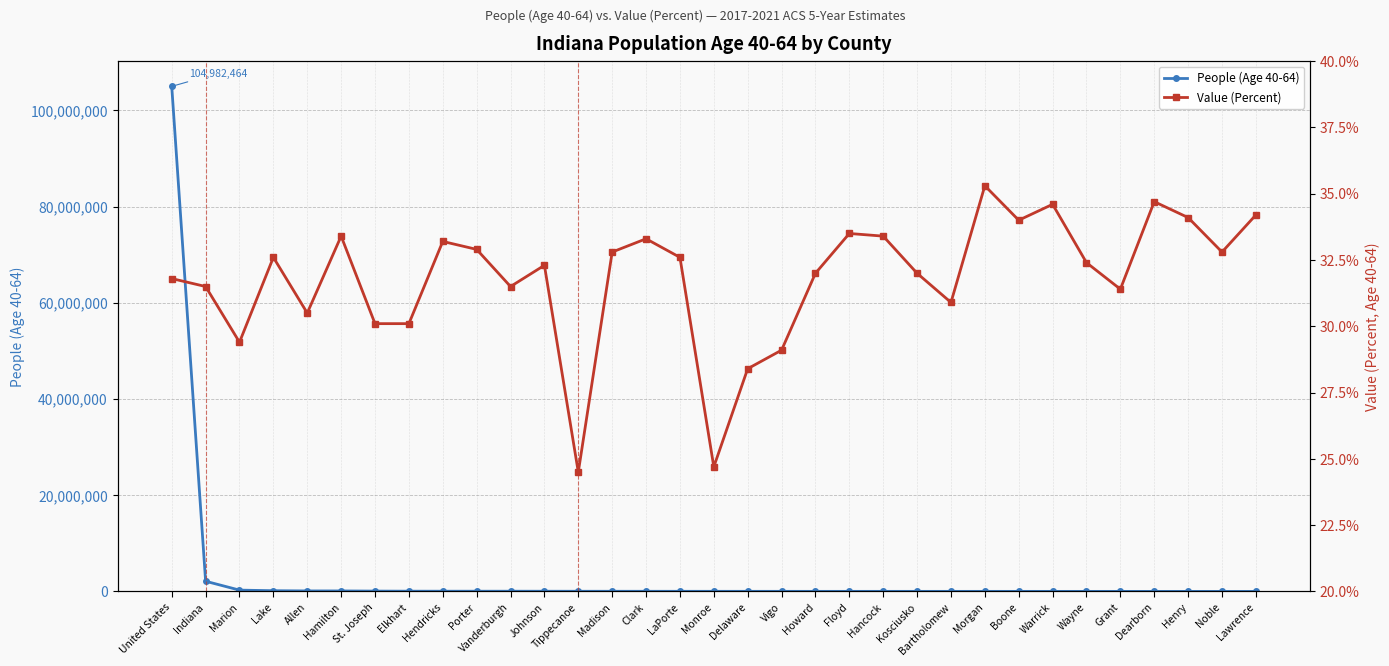

What are all the series names shown in the legend?

People (Age 40-64), Value (Percent)